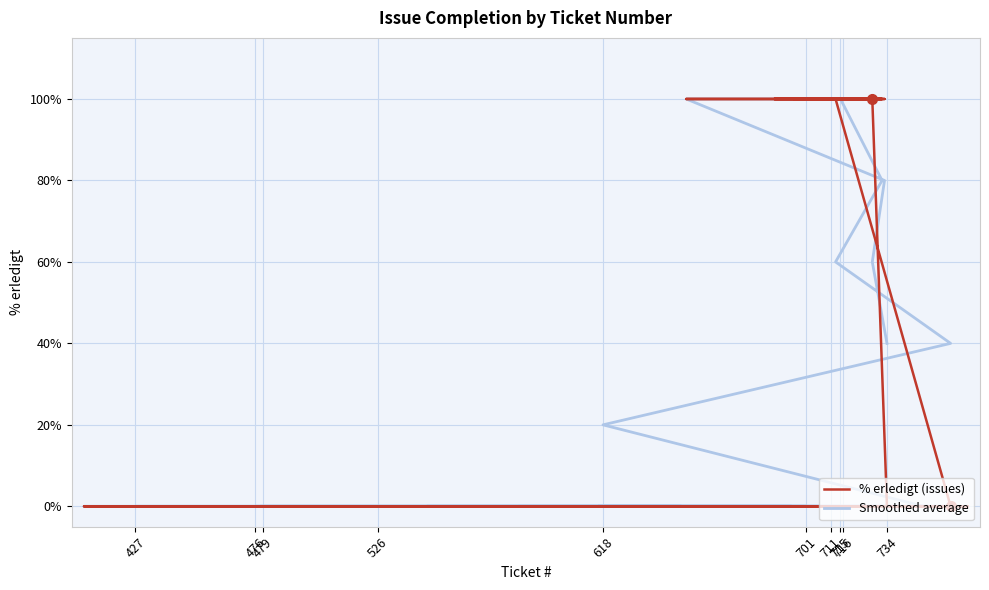

True or false: % erledigt (issues) has a value of 0 at 526.

True